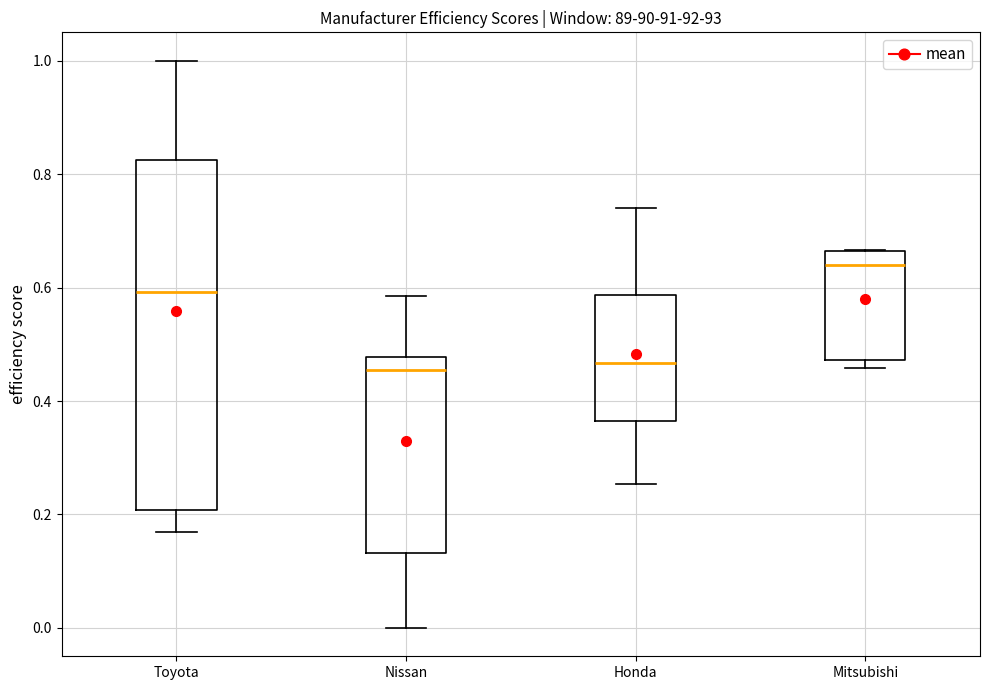

Where does the lower whisker of the box for Nissan end on the y-axis? The values are not printed on the chart, so give them approximately, as read against the axis.

0.00